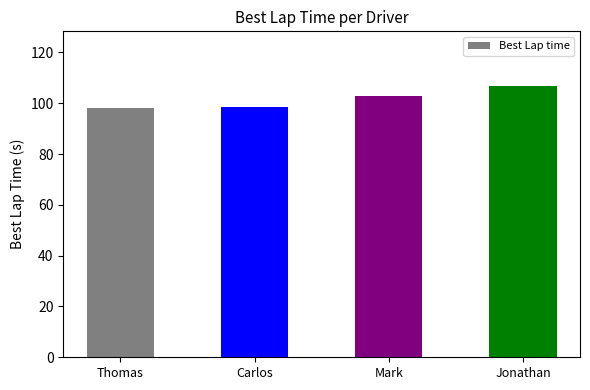

Where is the data nearest to the value 102?

Mark